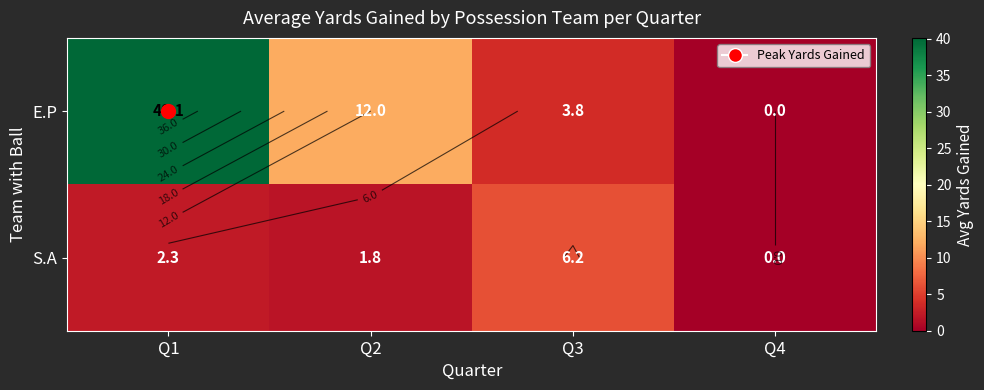

Is it true that E.P equals 63.3 at Q1?

False